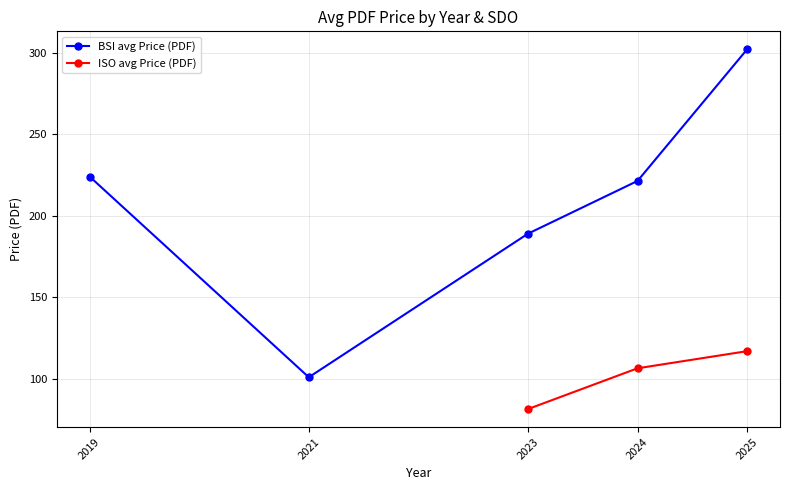

True or false: ISO avg Price (PDF) and BSI avg Price (PDF) intersect in this chart.

False